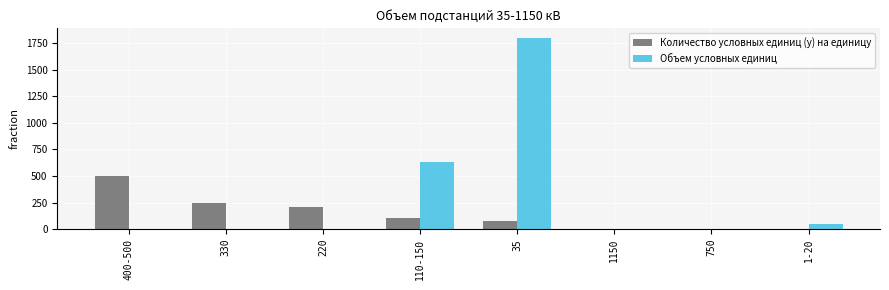

Where is Объем условных единиц nearest to the value 900?

110-150